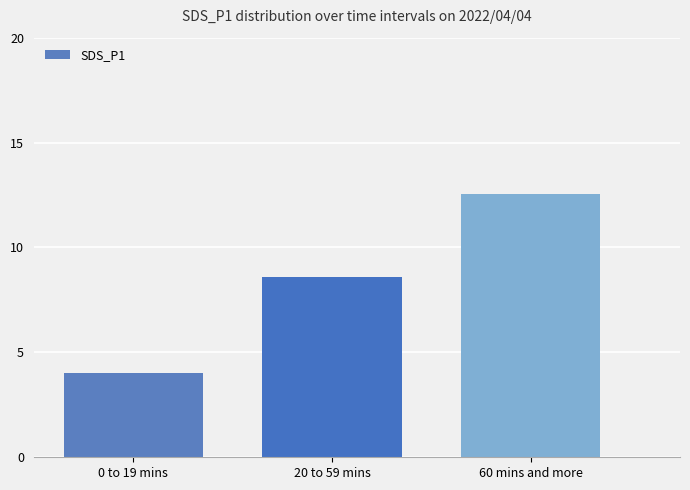

How many values exceed 8?

2